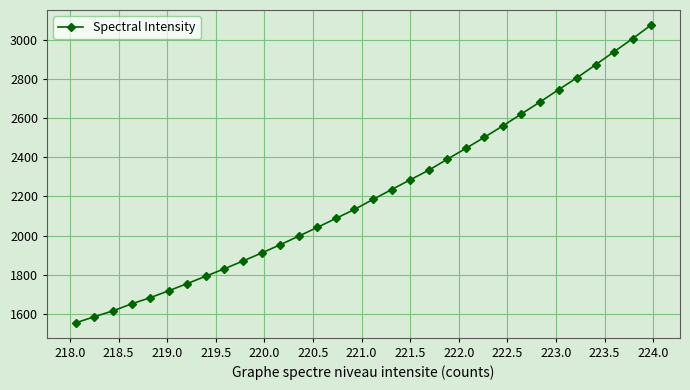

How many data points does each series have?

32